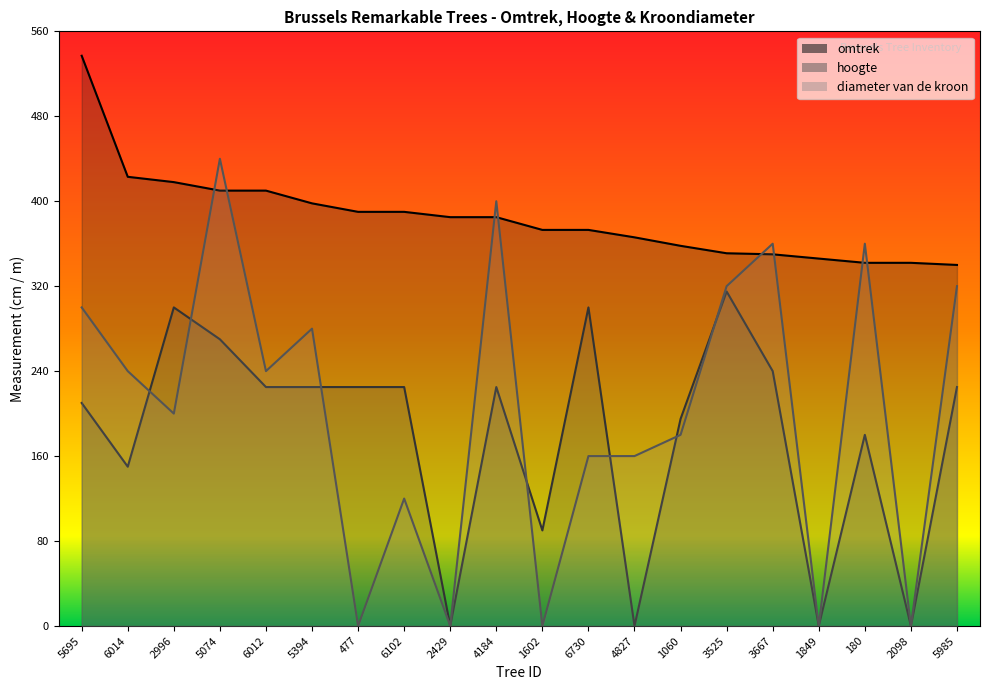

What is the difference between the maximum and minimum values in the diameter van de kroon series?

440